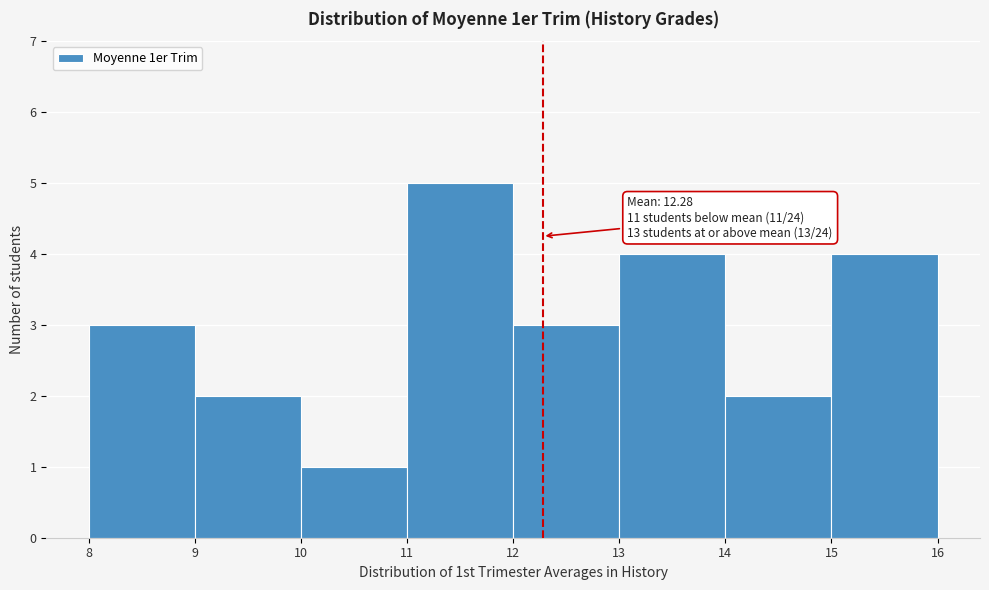

Which range on the x-axis has the tallest bar?

11 to 12